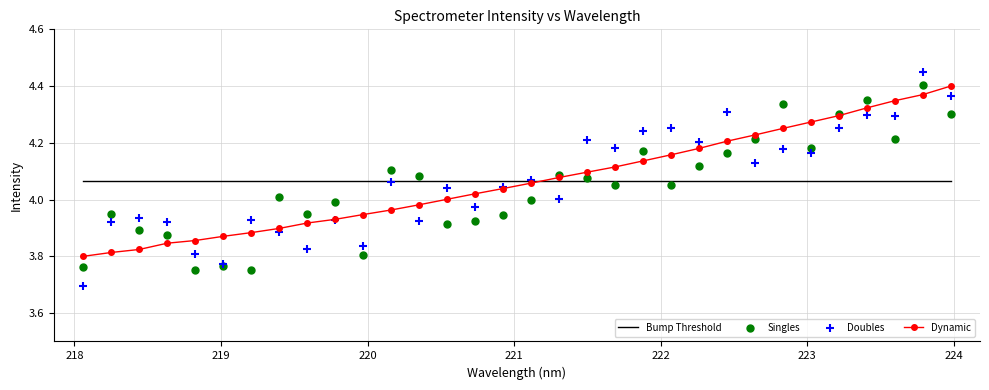

Which series reaches the maximum Y coordinate?

Doubles